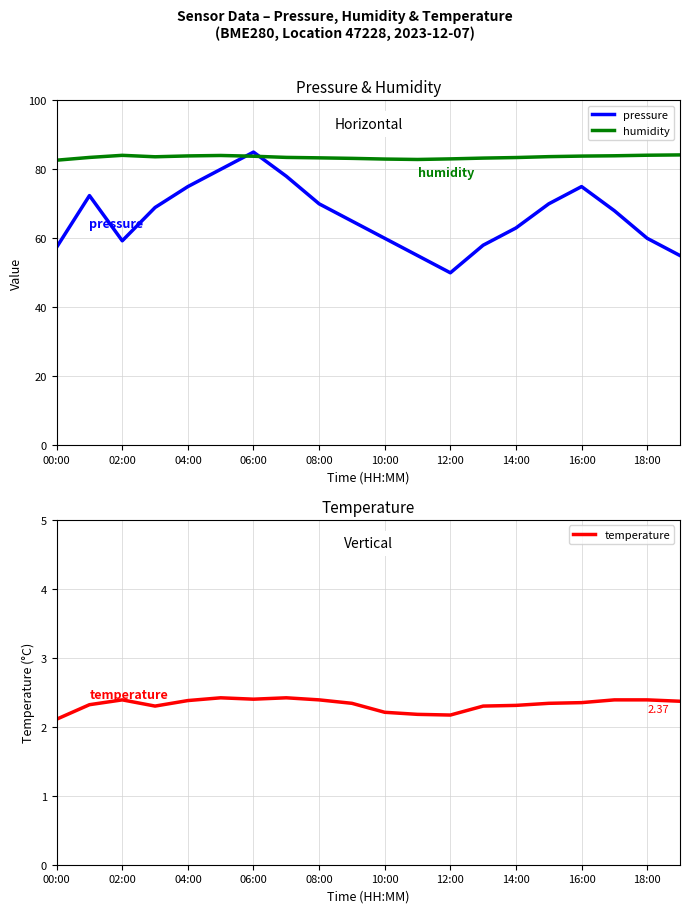

After their last crossing, which series has the higher values: humidity or pressure?

humidity